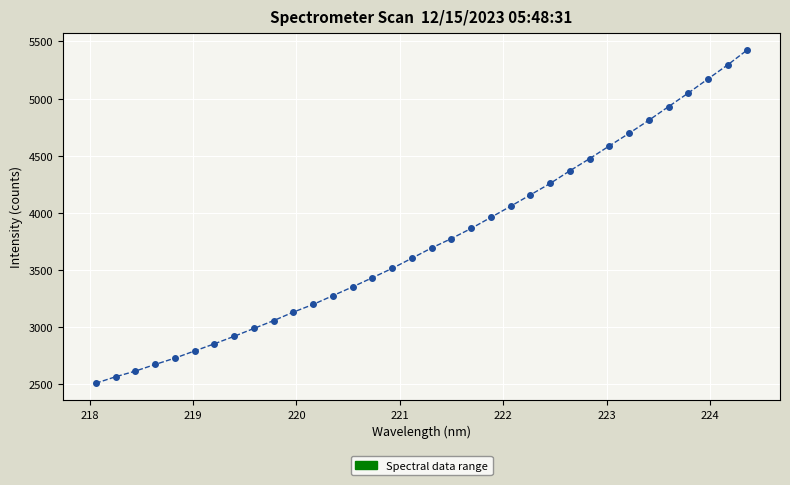

What is the minimum value shown in the chart?

2506.9